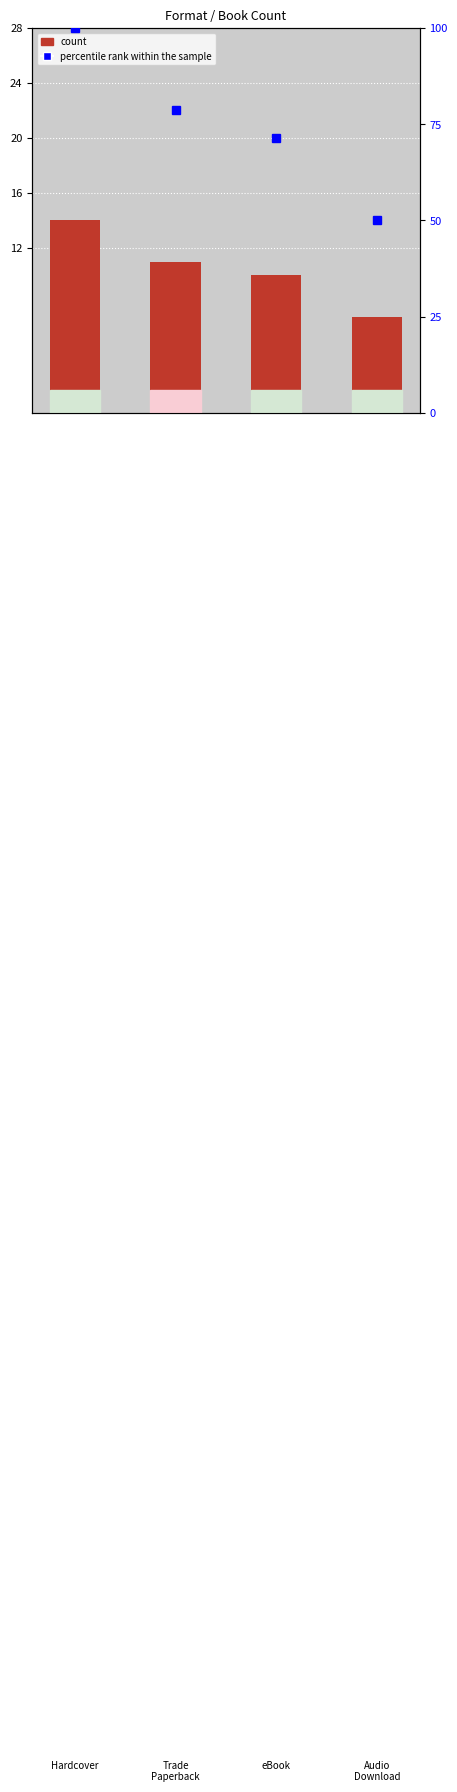

At which label is percentile rank within the sample closest to 75?

Trade Paperback